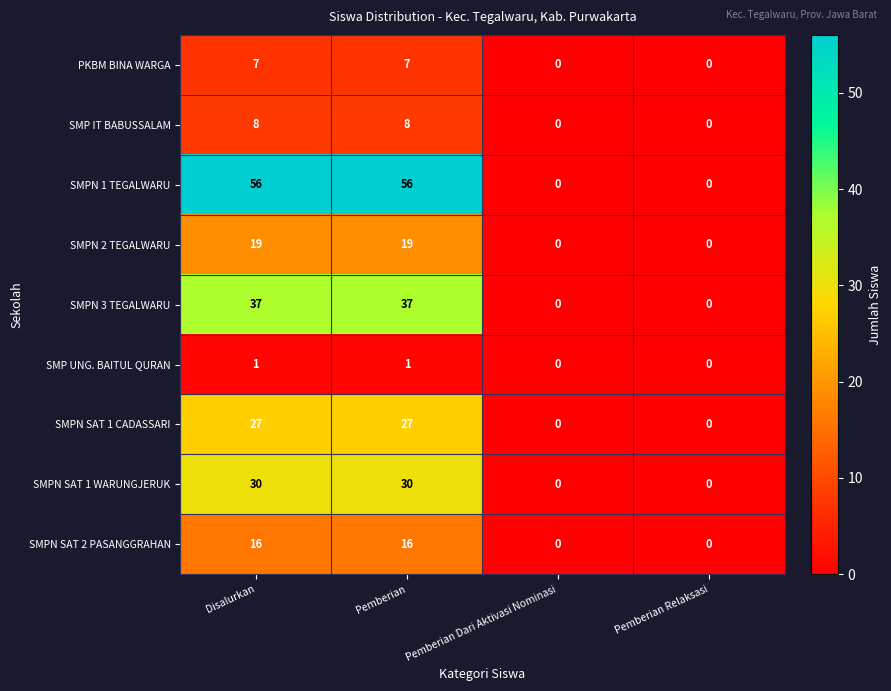

Rank the series by their maximum value, from highest to lowest.

SMPN 1 TEGALWARU, SMPN 3 TEGALWARU, SMPN SAT 1 WARUNGJERUK, SMPN SAT 1 CADASSARI, SMPN 2 TEGALWARU, SMPN SAT 2 PASANGGRAHAN, SMP IT BABUSSALAM, PKBM BINA WARGA, SMP UNG. BAITUL QURAN